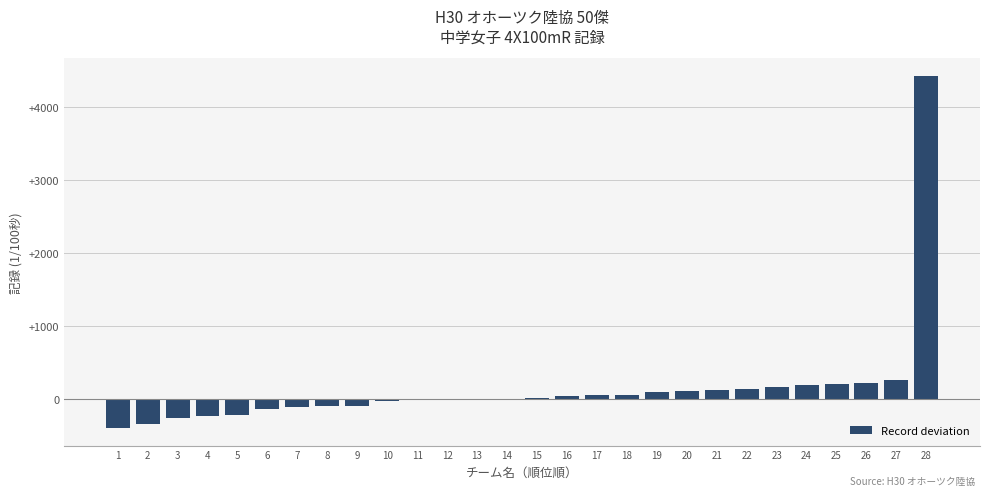

What is the average value?

144